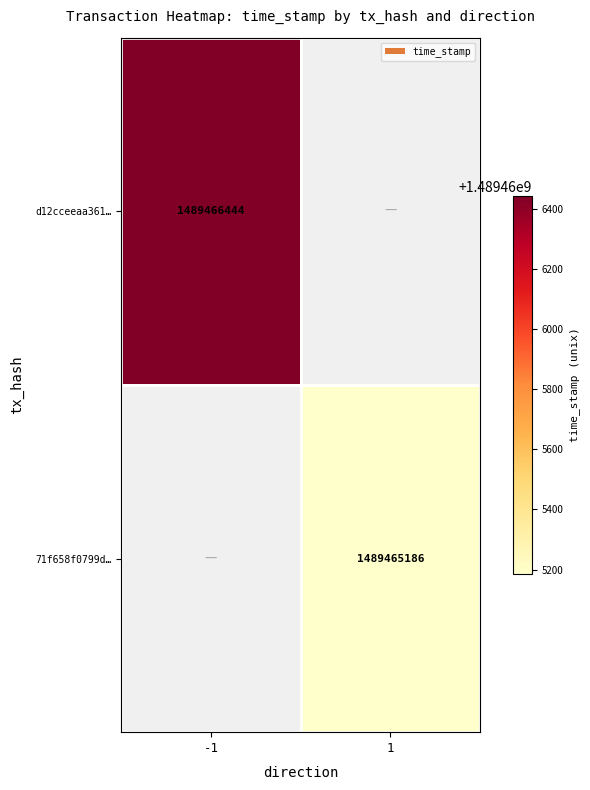

What is the difference between the 71f658f0799dd0af71ee97edf1d8b2b252dc1f7 values at time_stamp and direction?

1489465185